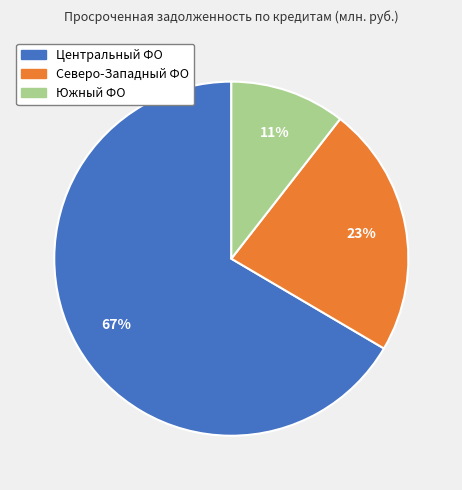

What percentage is the Северо-Западный ФО slice, to the nearest percent?

23%